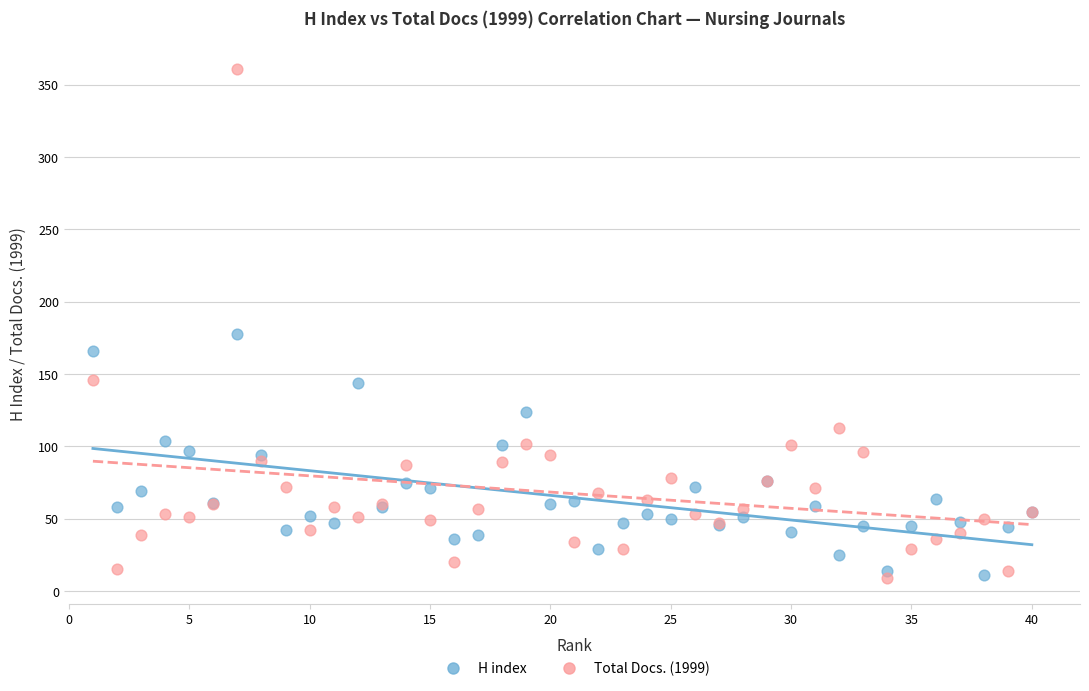

Which series contains the highest Y value?

Total Docs. (1999)